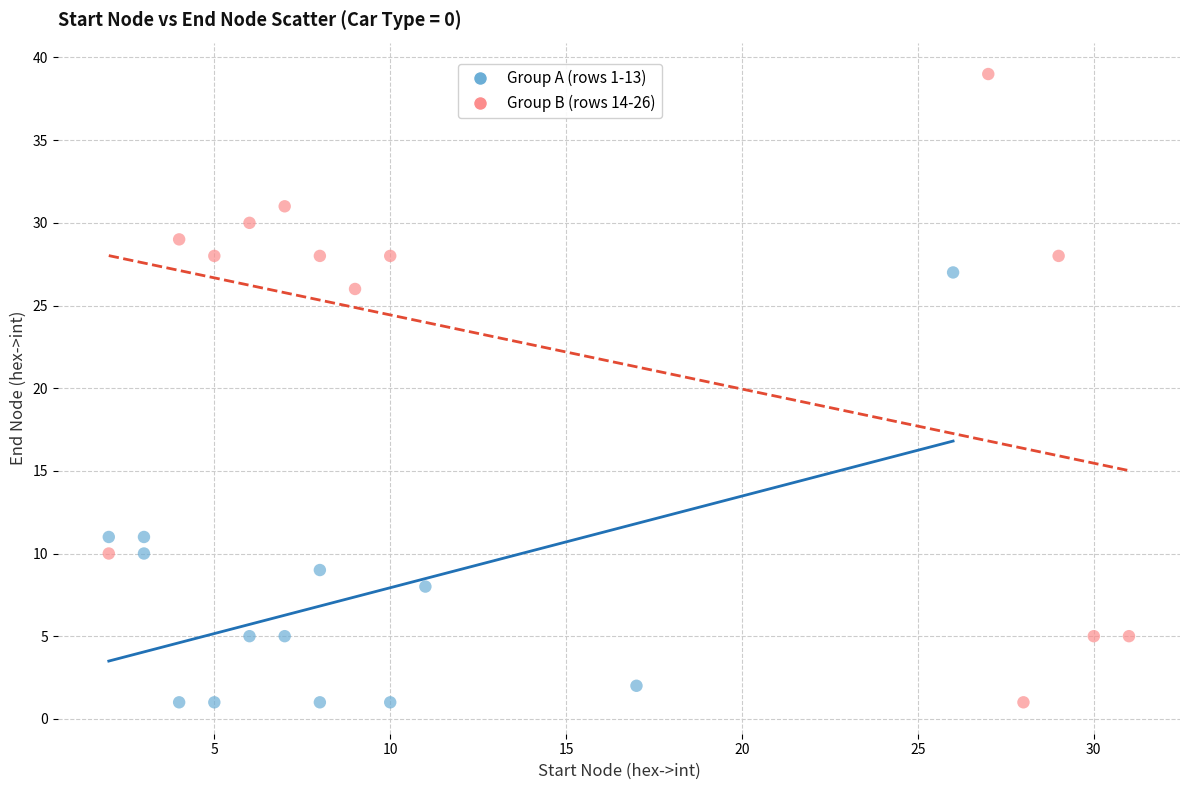

Which series contains the highest Y value?

Group B (rows 14-26)